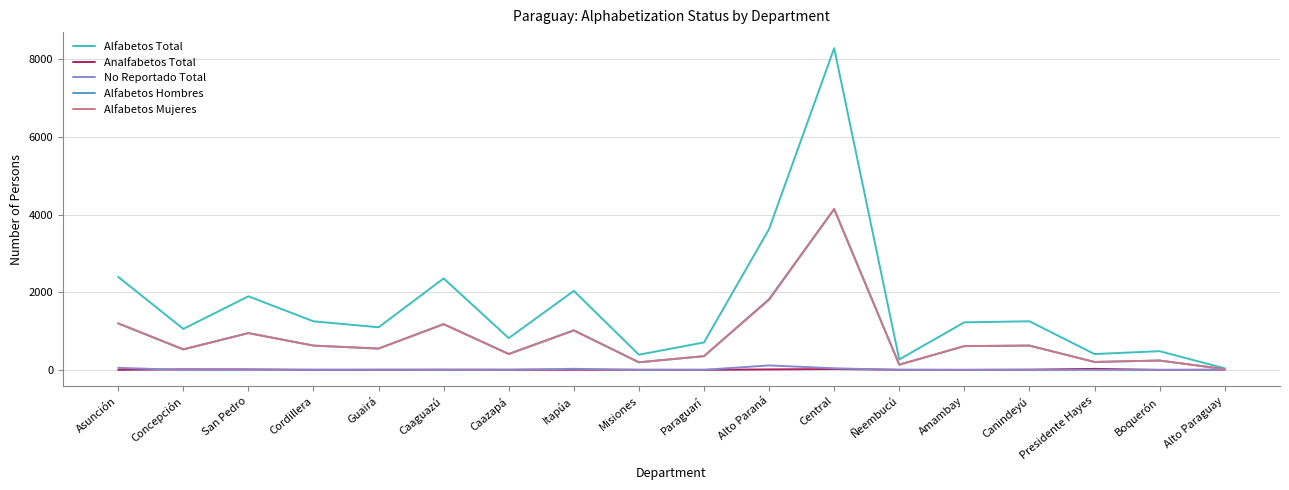

What is the maximum value shown in the chart?

8287